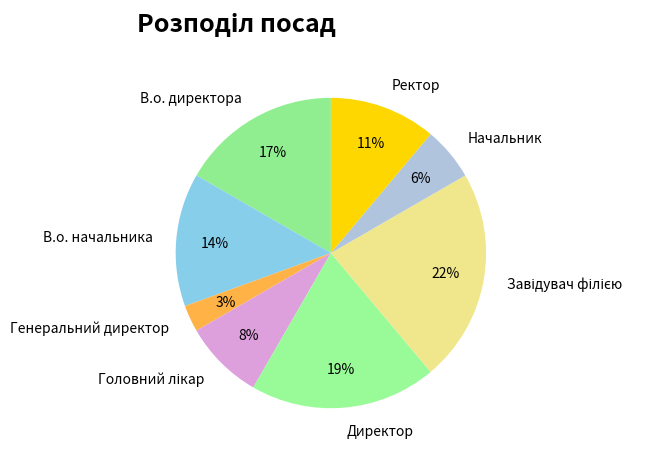

To the nearest percent, what portion does Ректор represent?

11%